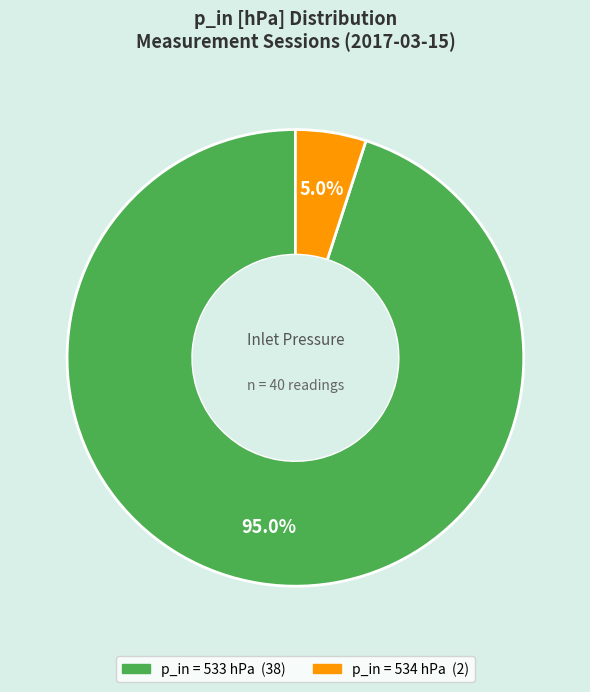

Does any single category account for the majority?

Yes